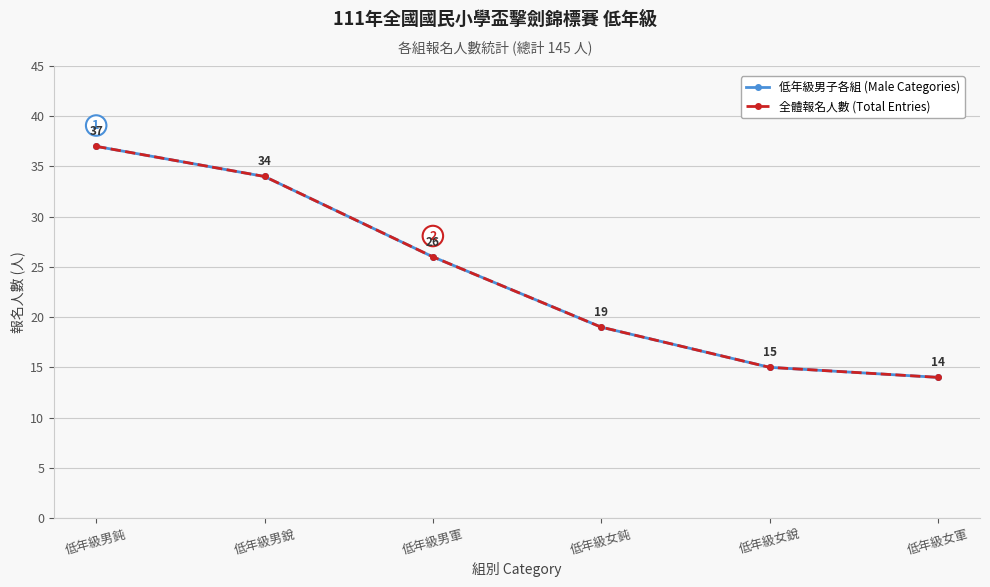

True or false: 全體報名人數 (Total Entries) has a value of 3 at 低年級女軍.

False